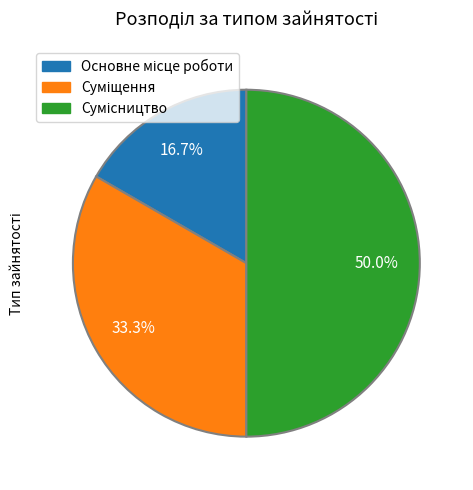

Which category has the biggest portion of the pie?

Сумісництво